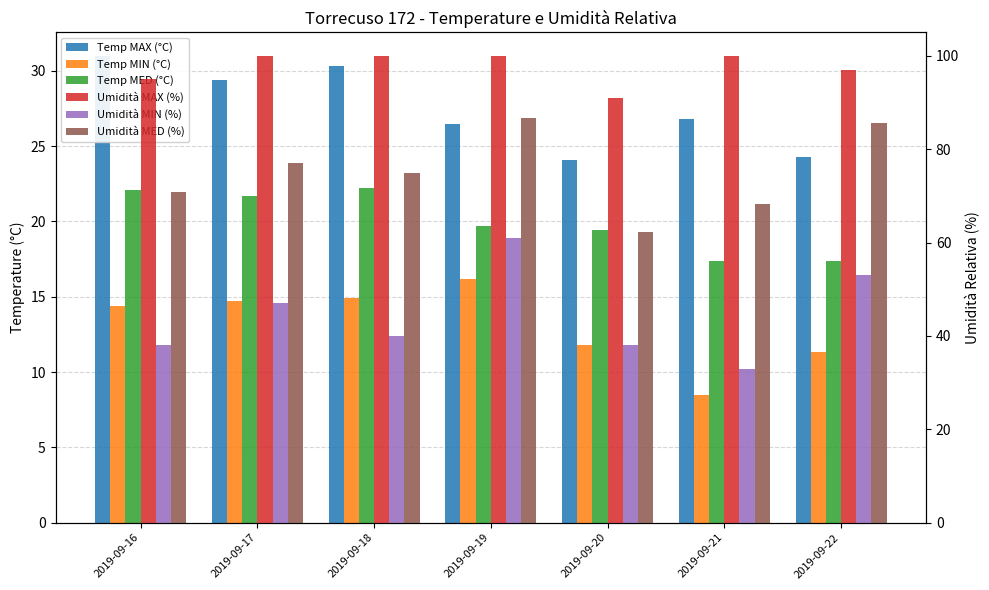

What is the greatest value displayed?

100.0